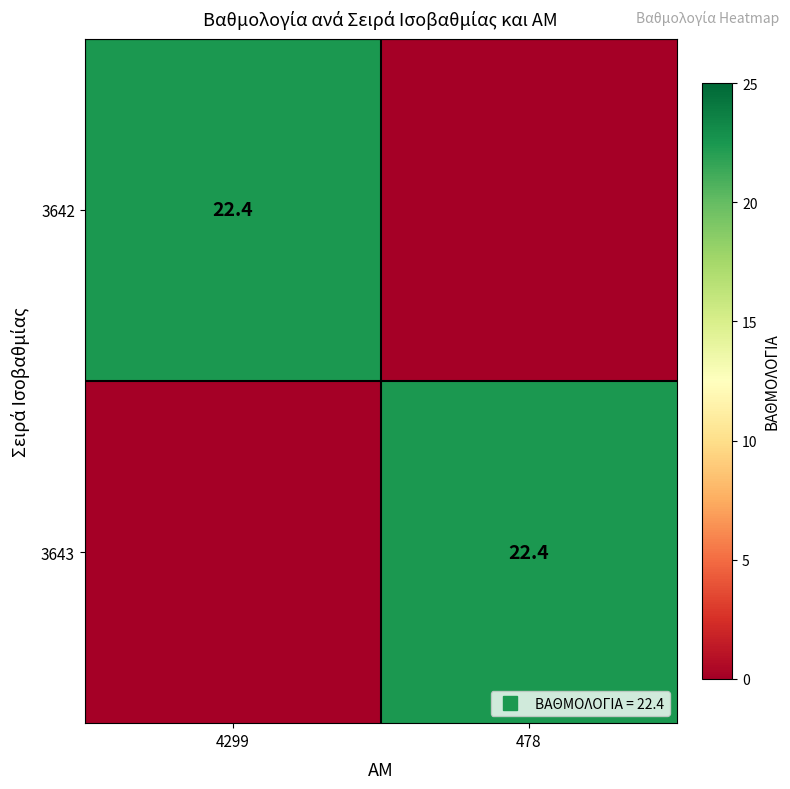

At which label does 3642 first exceed 22?

4299